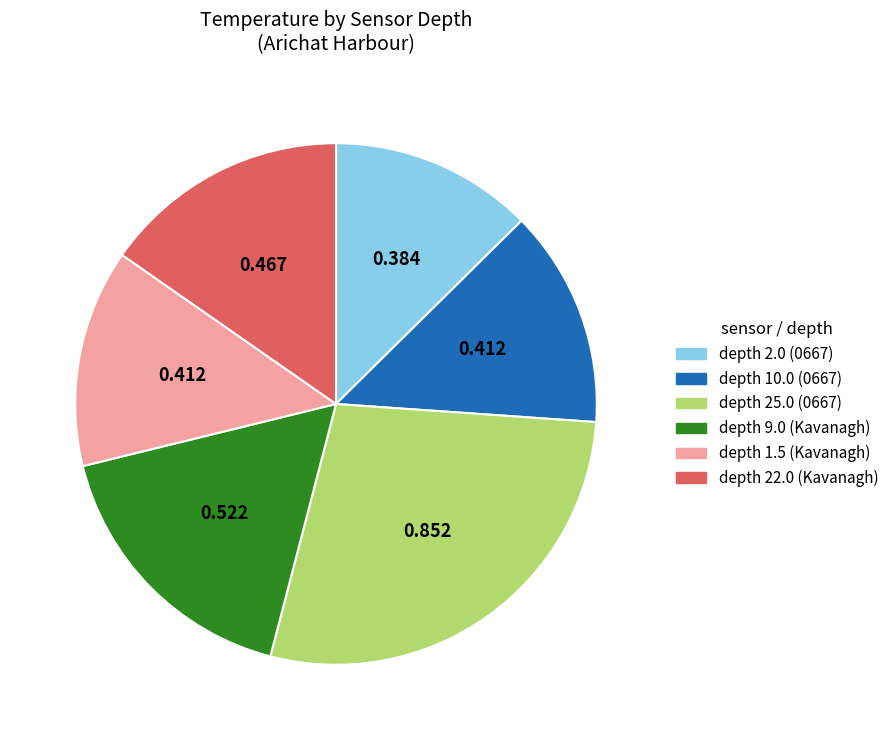

Is there a majority slice in this chart?

No